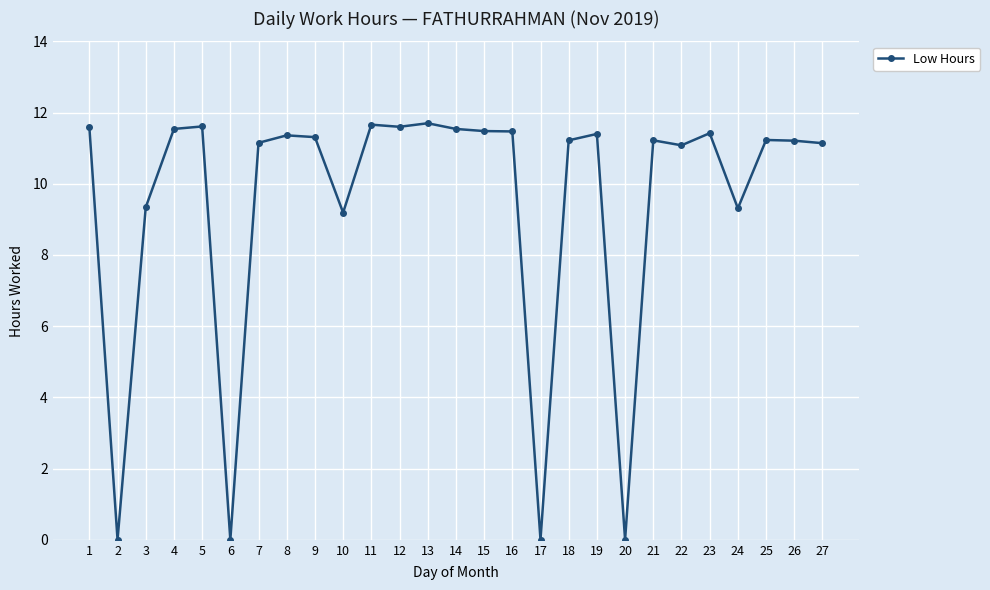

What is the change in value from 10 to 19?

+2.2